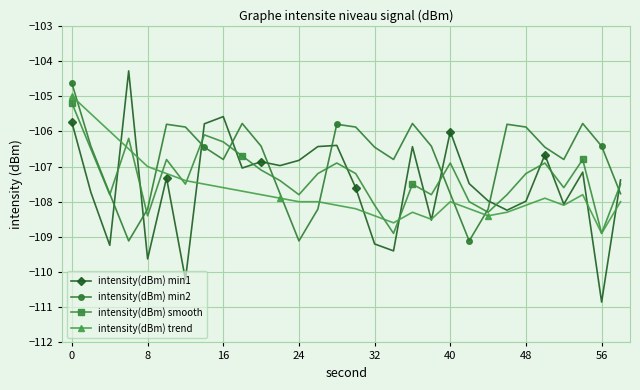

What is the value of the intensity(dBm) min1 point at the 1st from the left?

-105.7